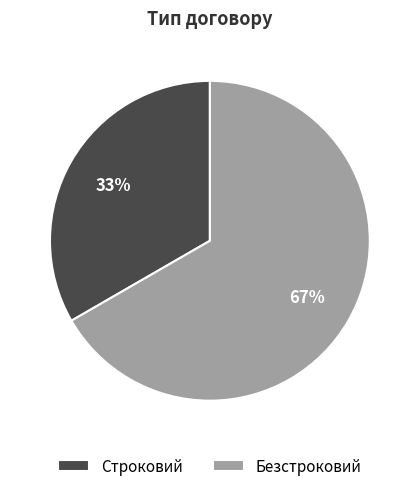

How many segments does this pie chart have?

2